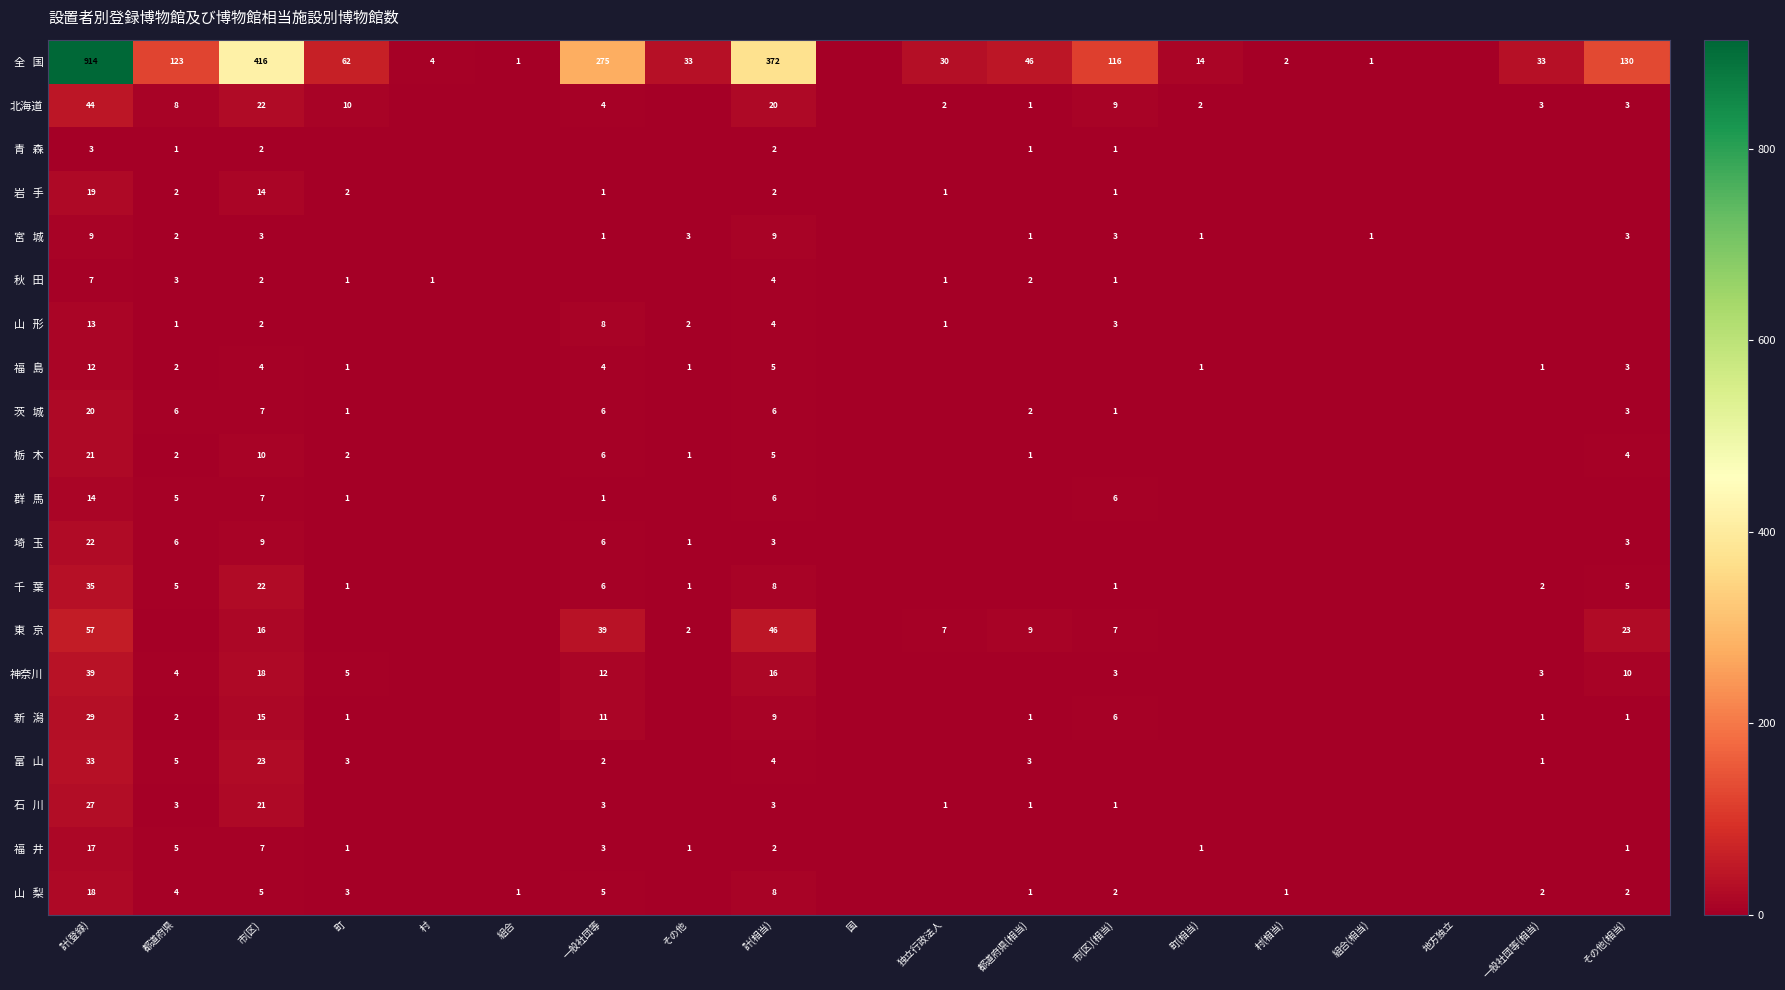

What is the greatest value displayed?

914